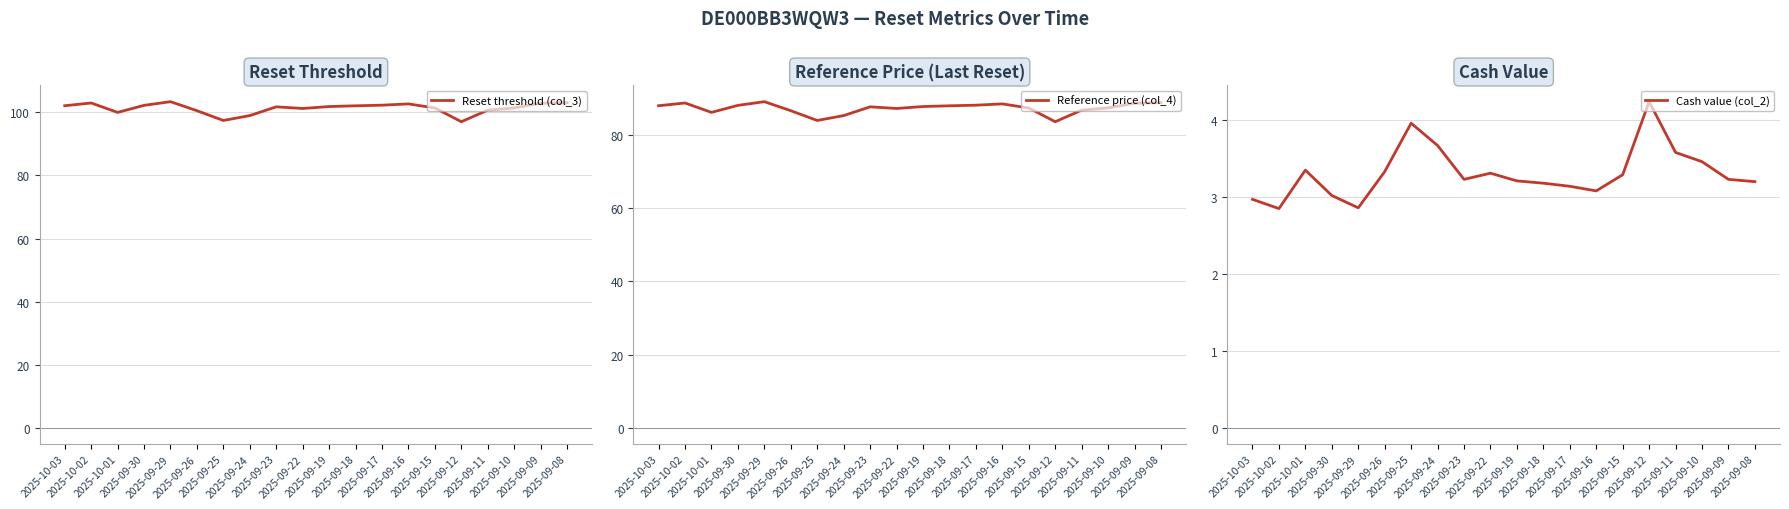

How many categories are shown in the chart?

20